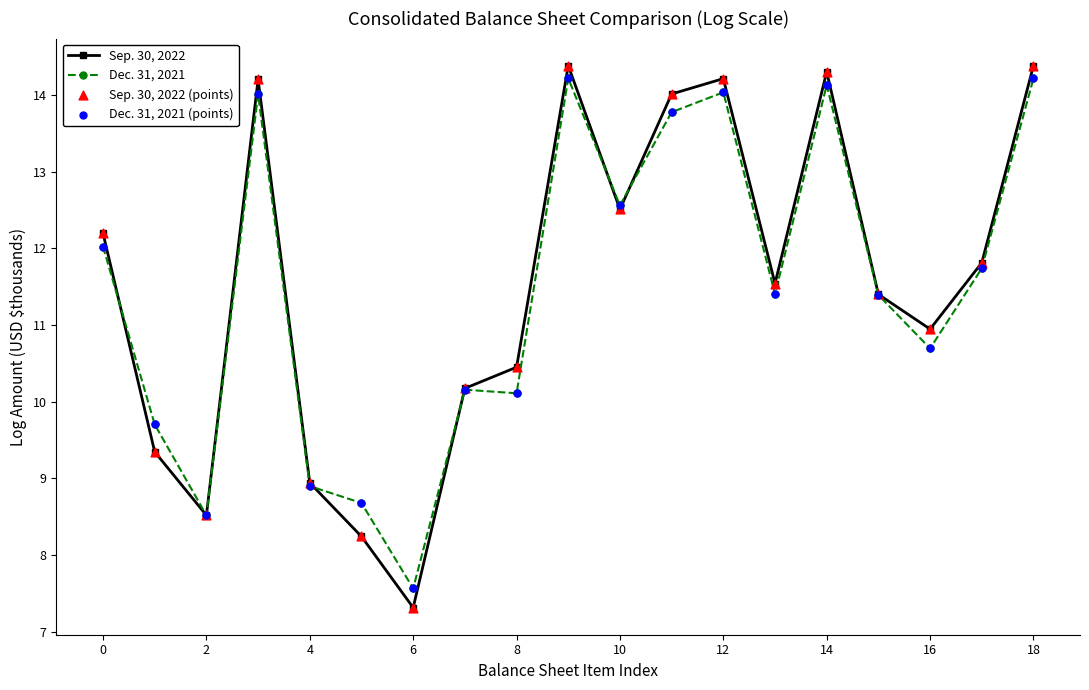

What is the value of the Sep. 30, 2022 point at the 15th from the left?

14.3